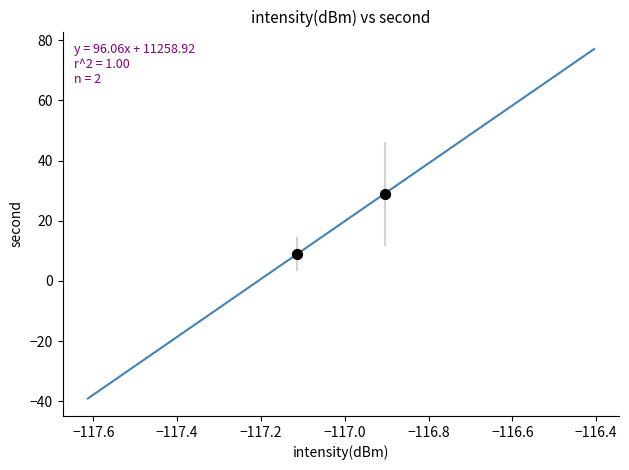

What is the average Y value?

19